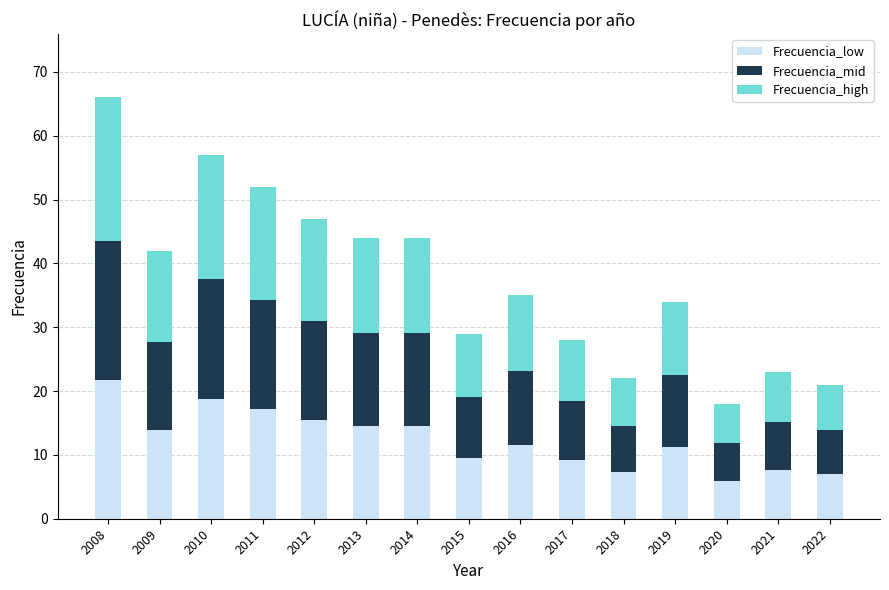

At which category is the sum across all series the highest?

2008